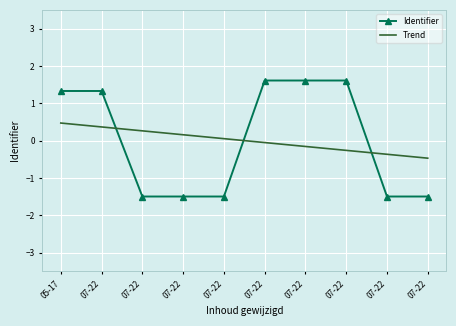

How many categories are shown in the chart?

10